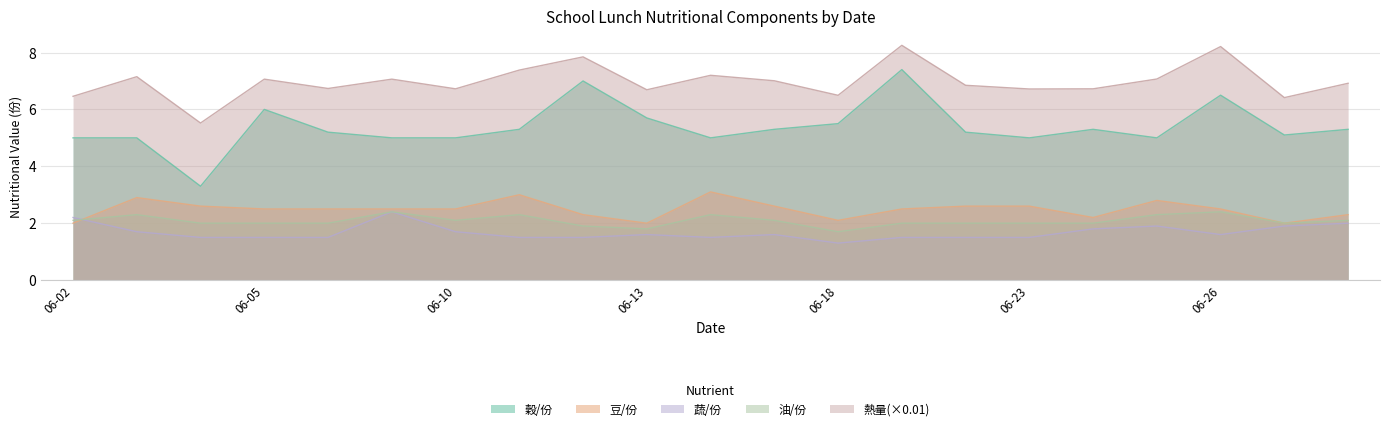

True or false: 穀/份 and 蔬/份 cross at least once.

False